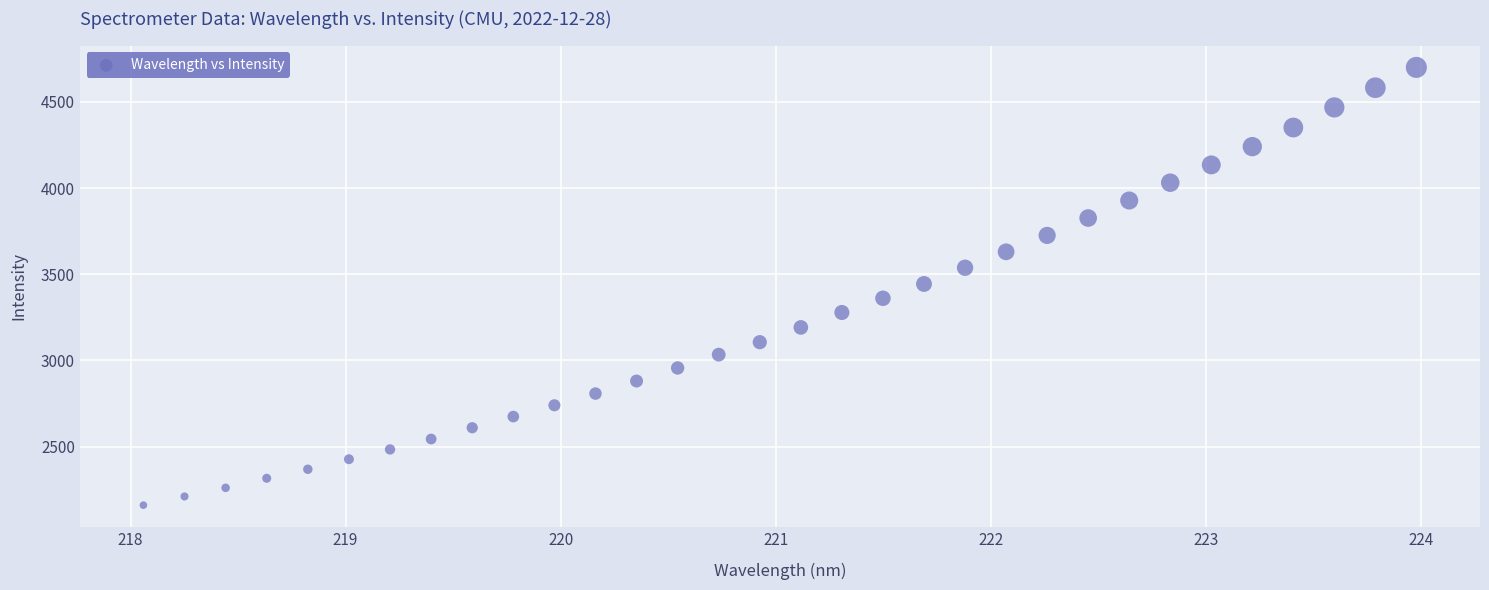

What is the range of Y values (max minus min)?

2539.2